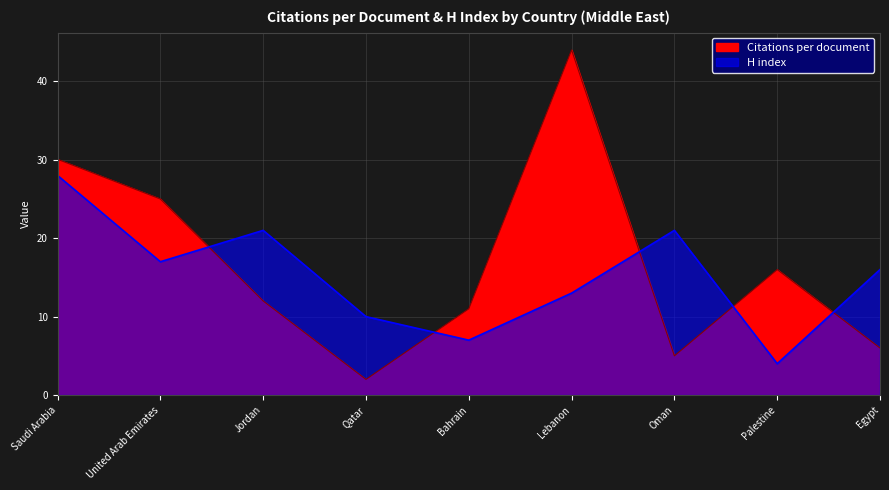

What is the value of the Citations per document point at the 4th from the left?

2.0